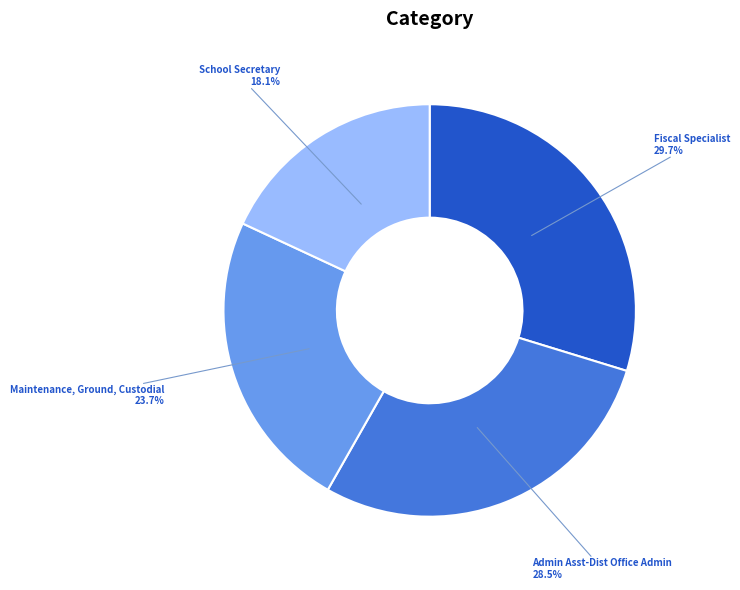

How many slices are in this pie chart?

4